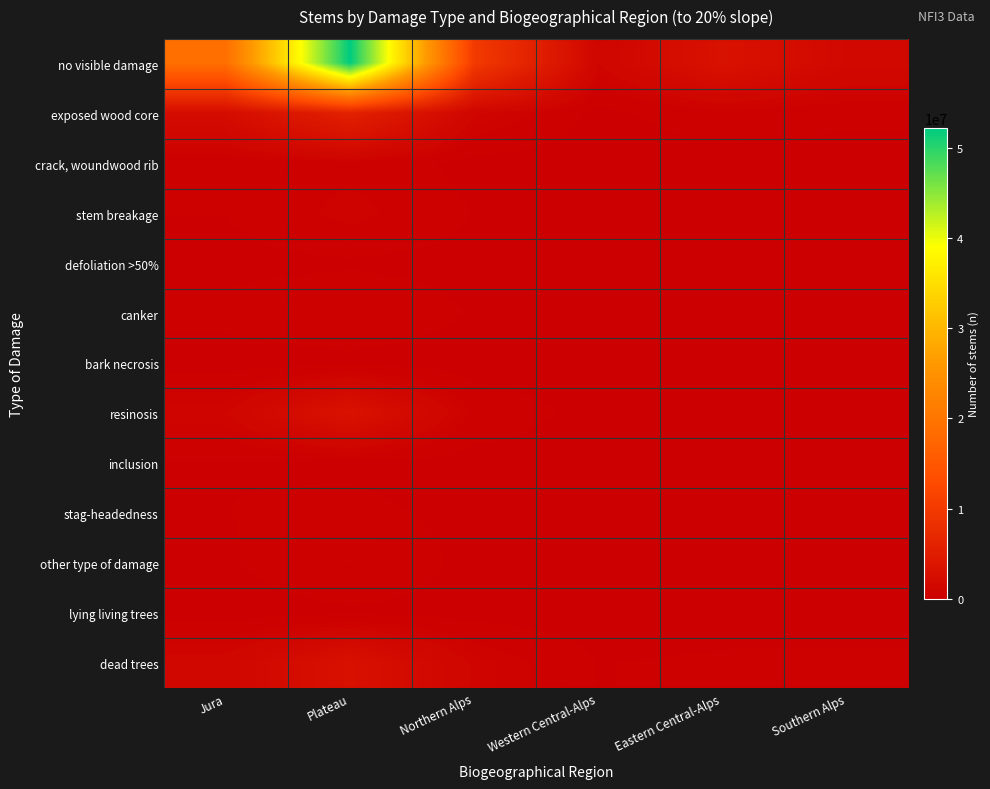

Rank the series at Southern Alps from lowest to highest value.

crack, woundwood rib, lying living trees, bark necrosis, defoliation >50%, stag-headedness, canker, other type of damage, inclusion, resinosis, stem breakage, dead trees, exposed wood core, no visible damage